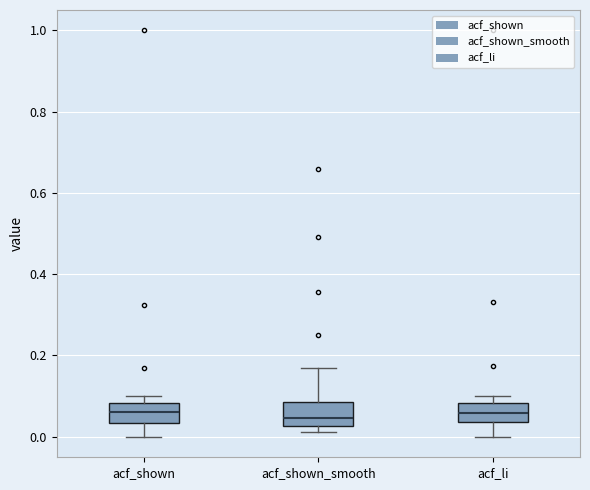

Where does the lower whisker of the box for acf_shown end on the y-axis? The values are not printed on the chart, so give them approximately, as read against the axis.

0.00